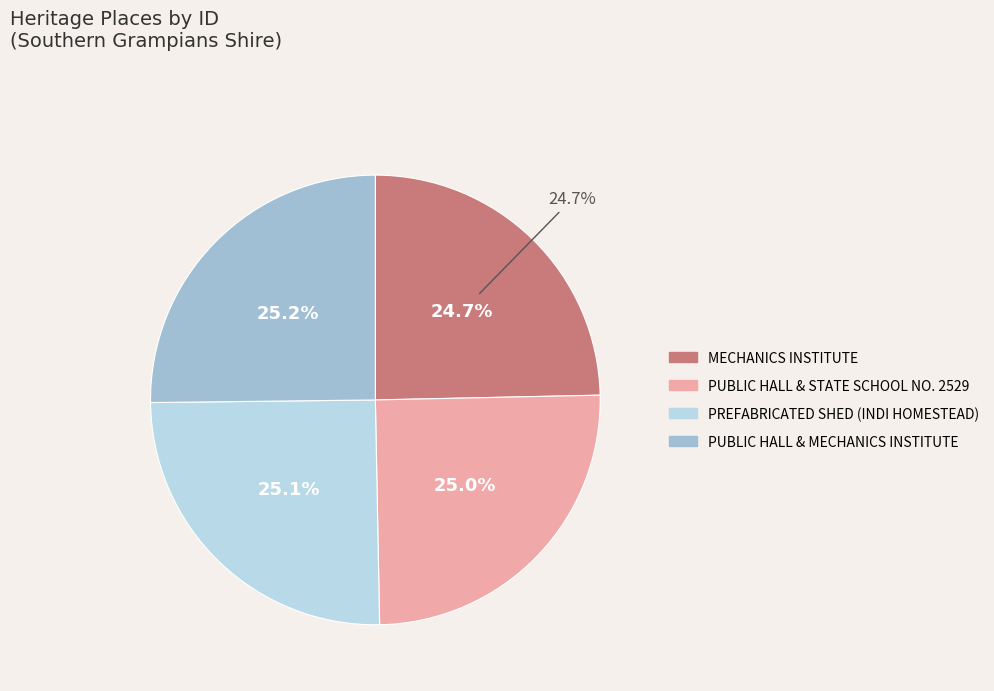

True or false: PUBLIC HALL & MECHANICS INSTITUTE accounts for 25% of the total.

True